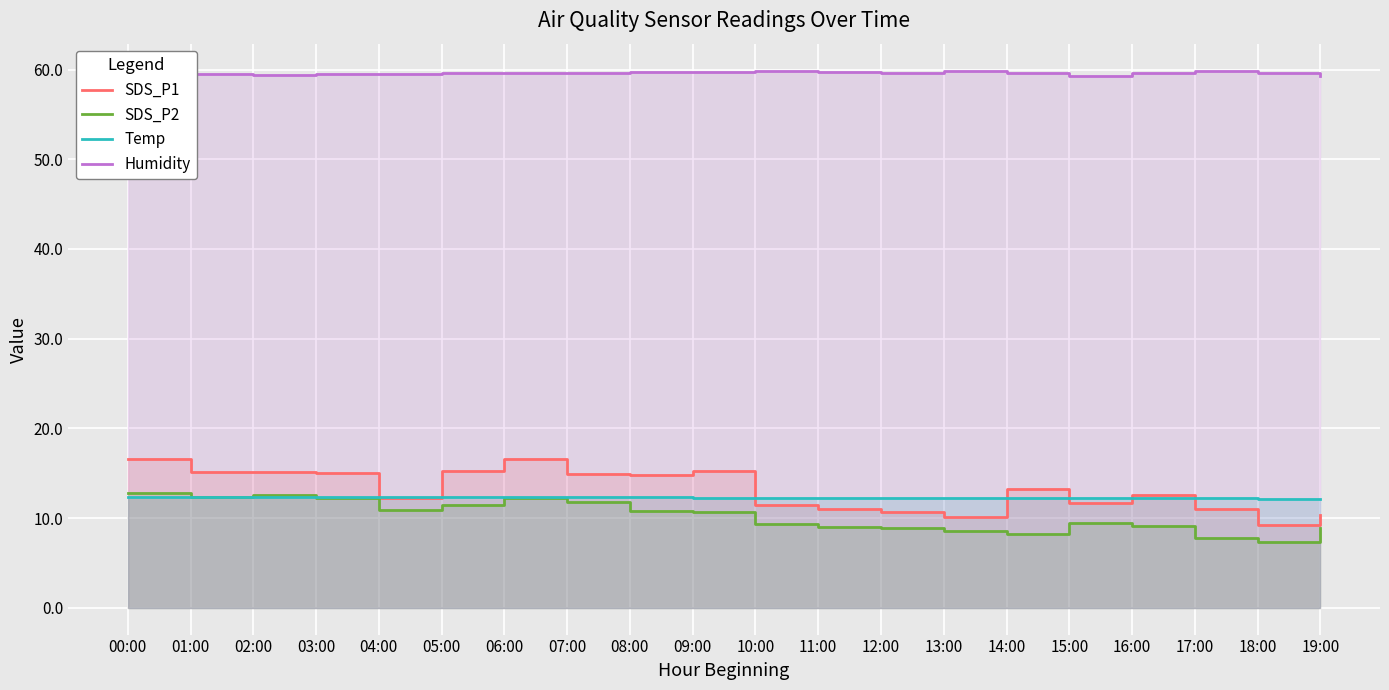

What is the total value across all series at 09:00?

97.9